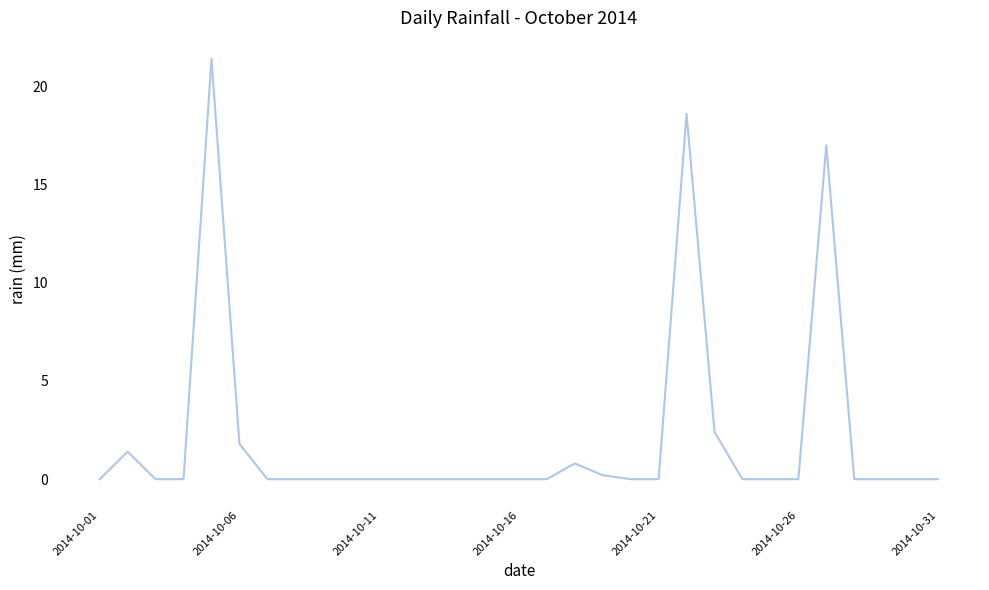

What is the maximum value shown in the chart?

21.4